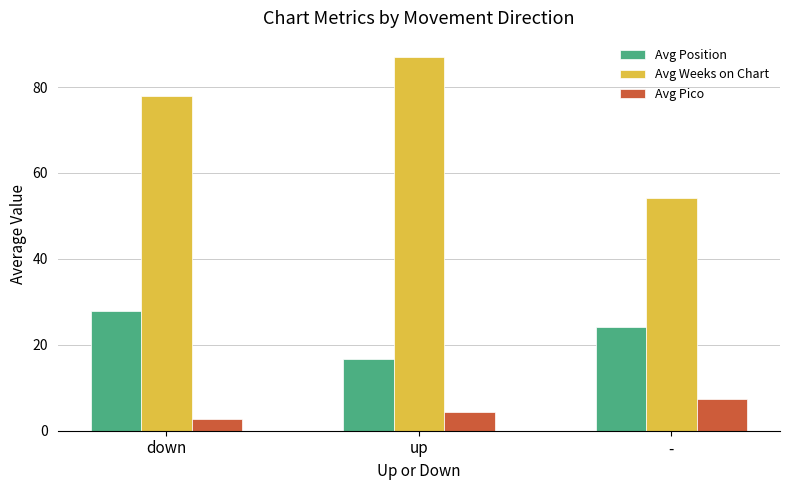

Which series has the largest total across all categories?

Avg Weeks on Chart